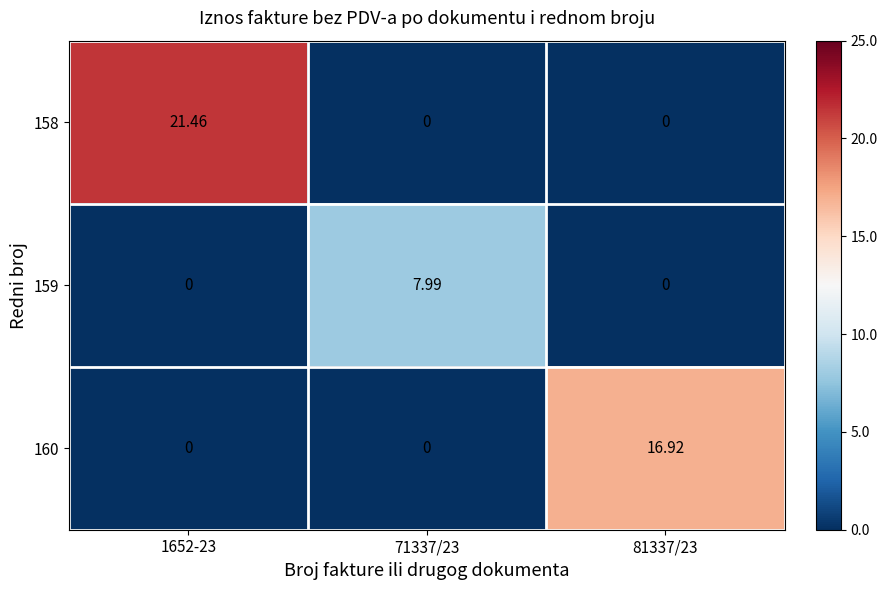

How many data points does each series have?

3